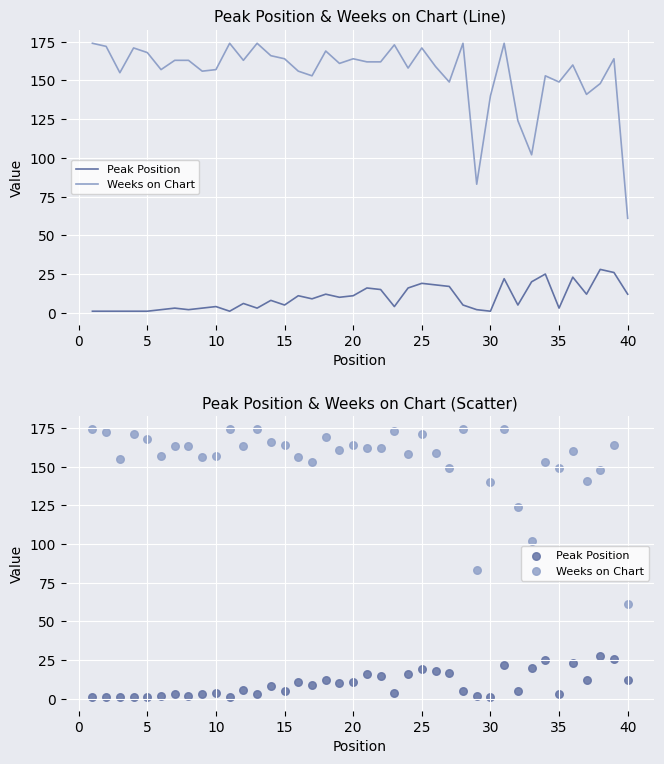

What are all the series names shown in the legend?

Peak Position, Weeks on Chart